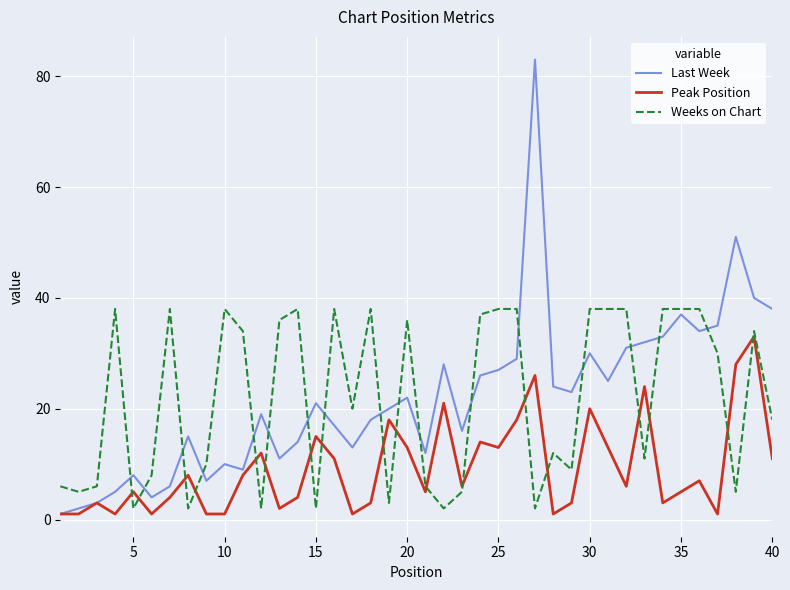

How many interior local valleys does the Last Week series have?

10